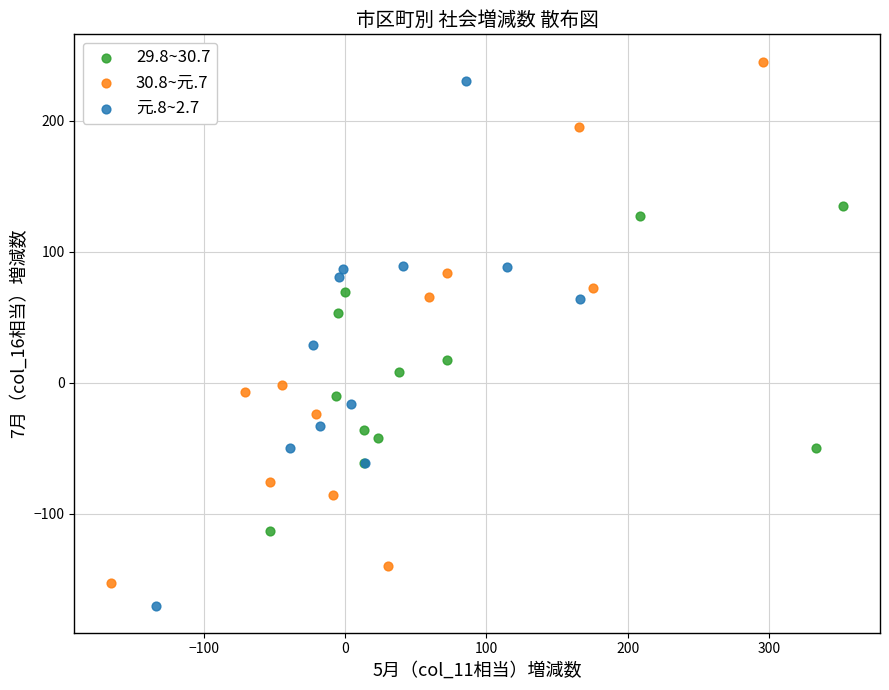

Which series has the widest spread of Y values?

元.8~2.7